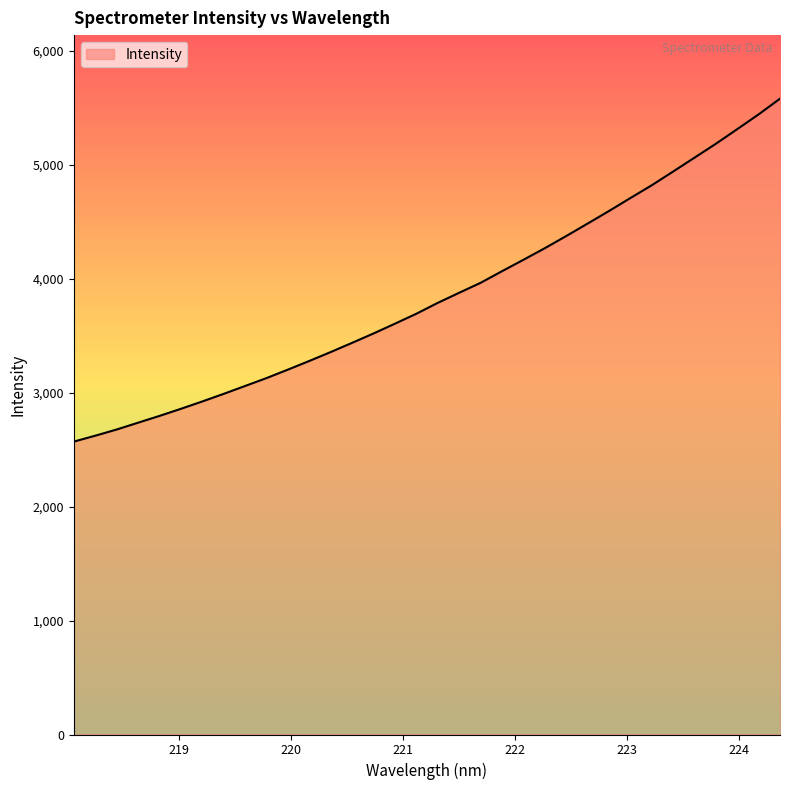

What is the greatest value displayed?

5579.4